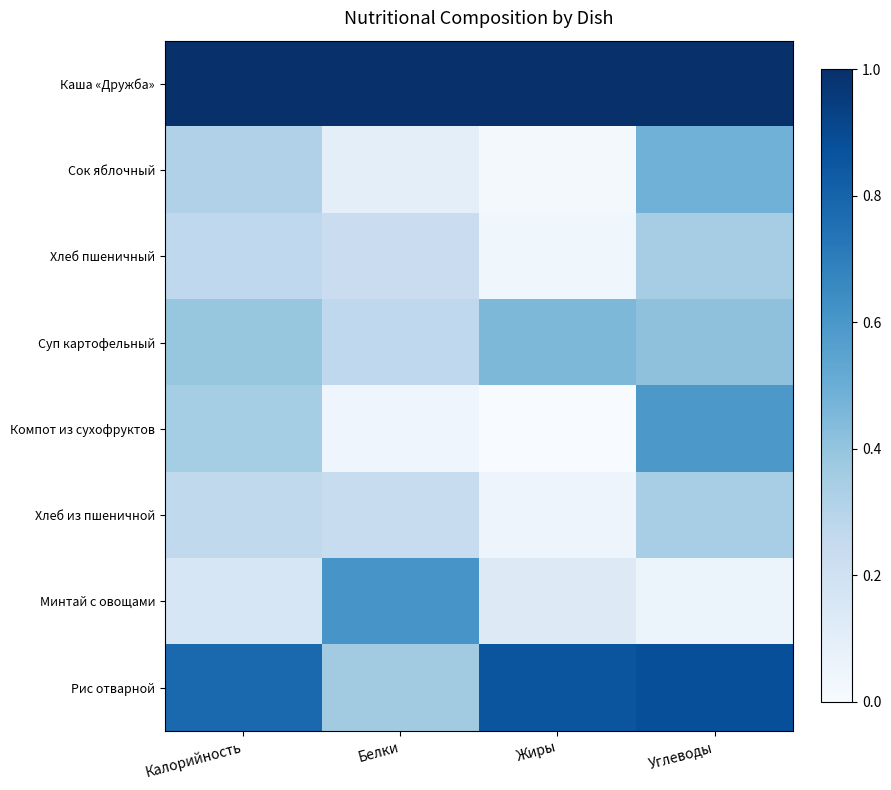

What is the difference between the highest and lowest values at Углеводы?

0.9